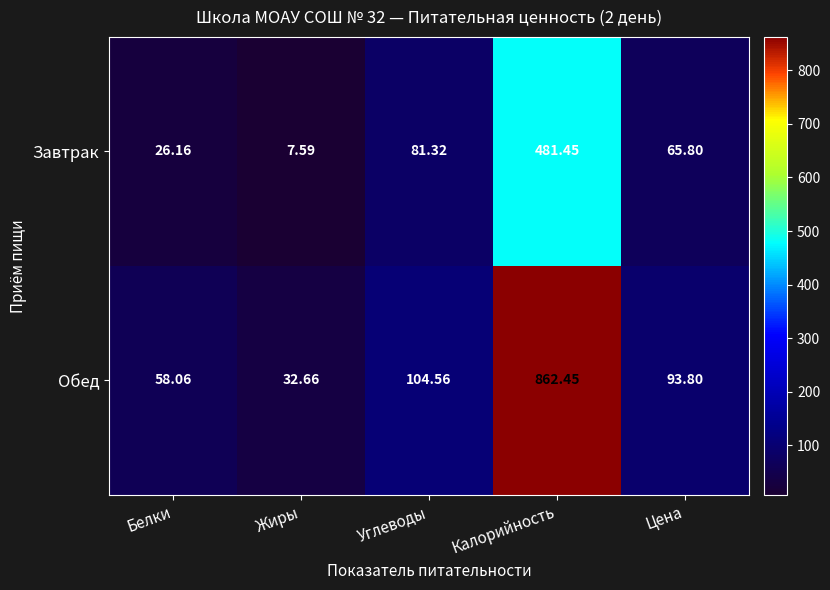

Count the number of categories in the chart.

5